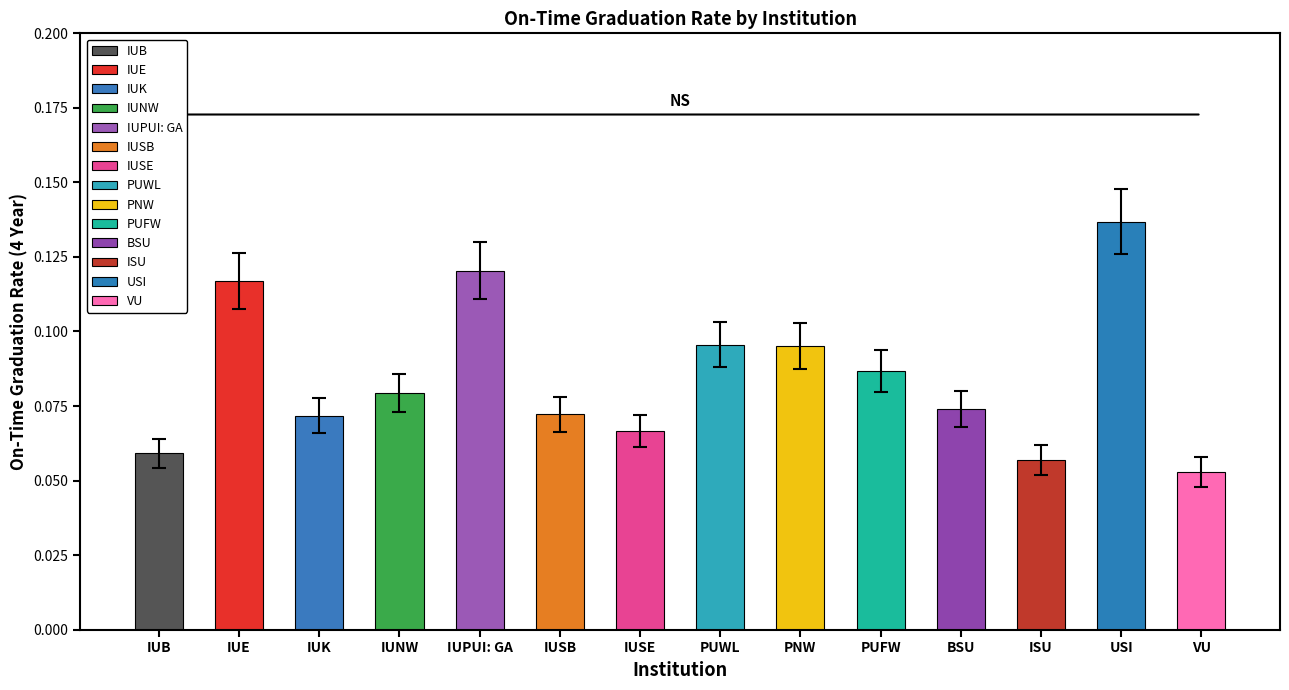

What is the label of the 14th bar from the right?

IUB